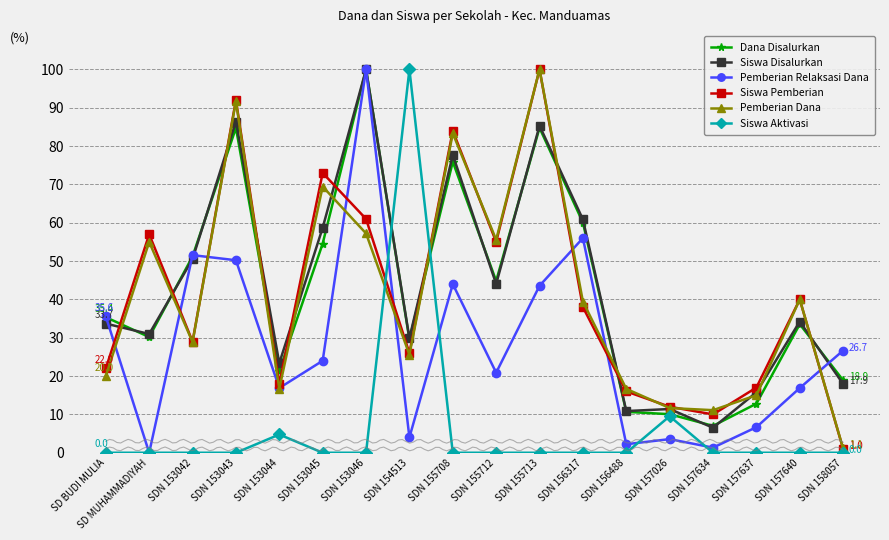

True or false: Siswa Aktivasi has more than 1 interior local peaks.

True